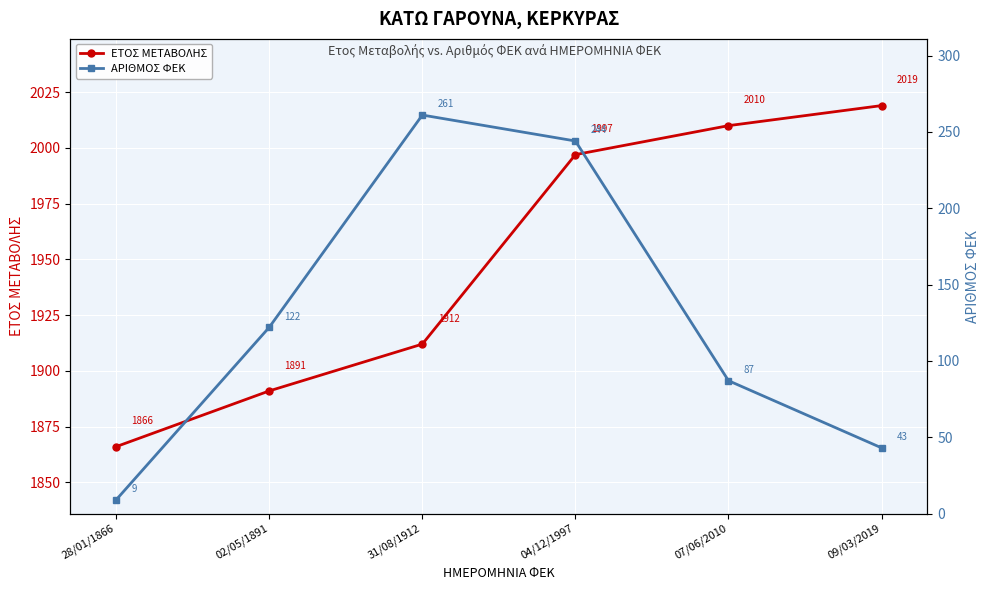

True or false: ΕΤΟΣ ΜΕΤΑΒΟΛΗΣ has a value of 1084 at 31/08/1912.

False